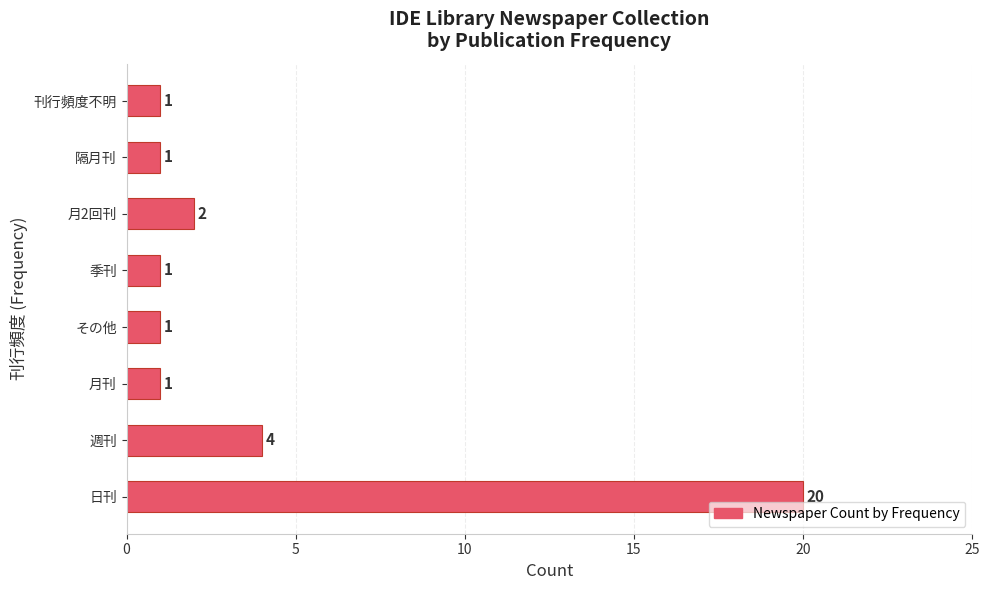

Are the bars horizontal?

Yes